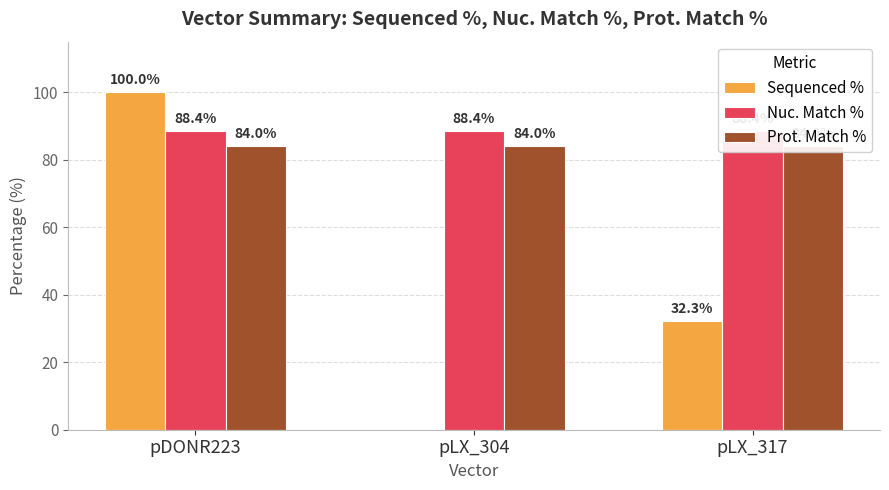

How many groups of bars are there?

3